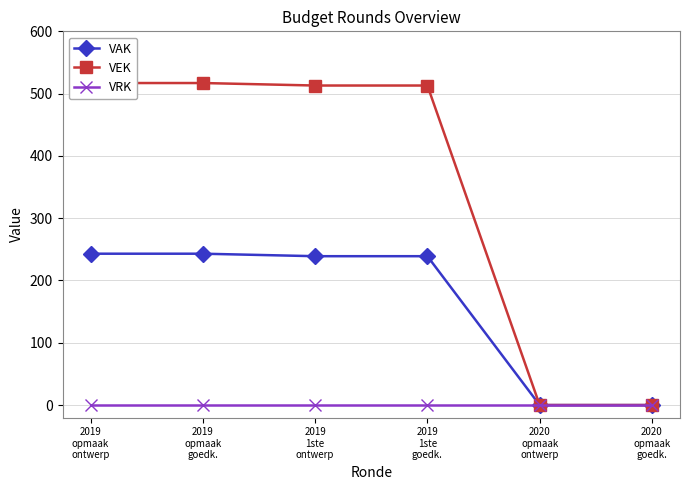

Which series has the widest spread of values?

VEK